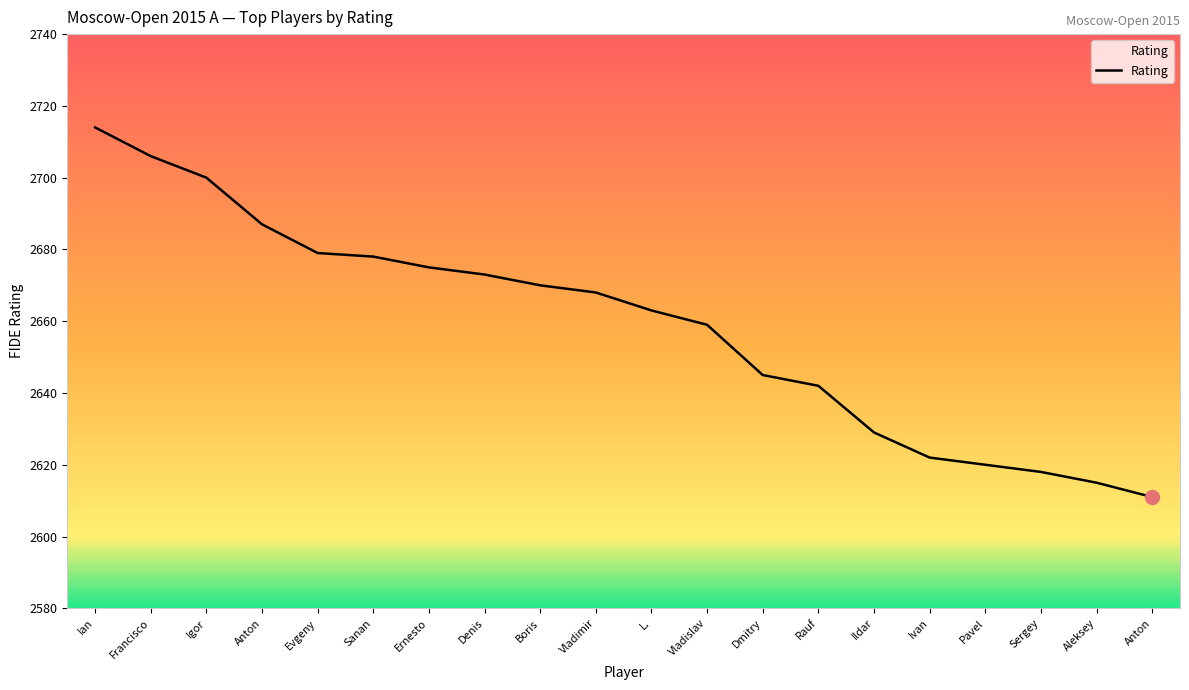

What is the difference between the values at Aleksey and Anton?

72